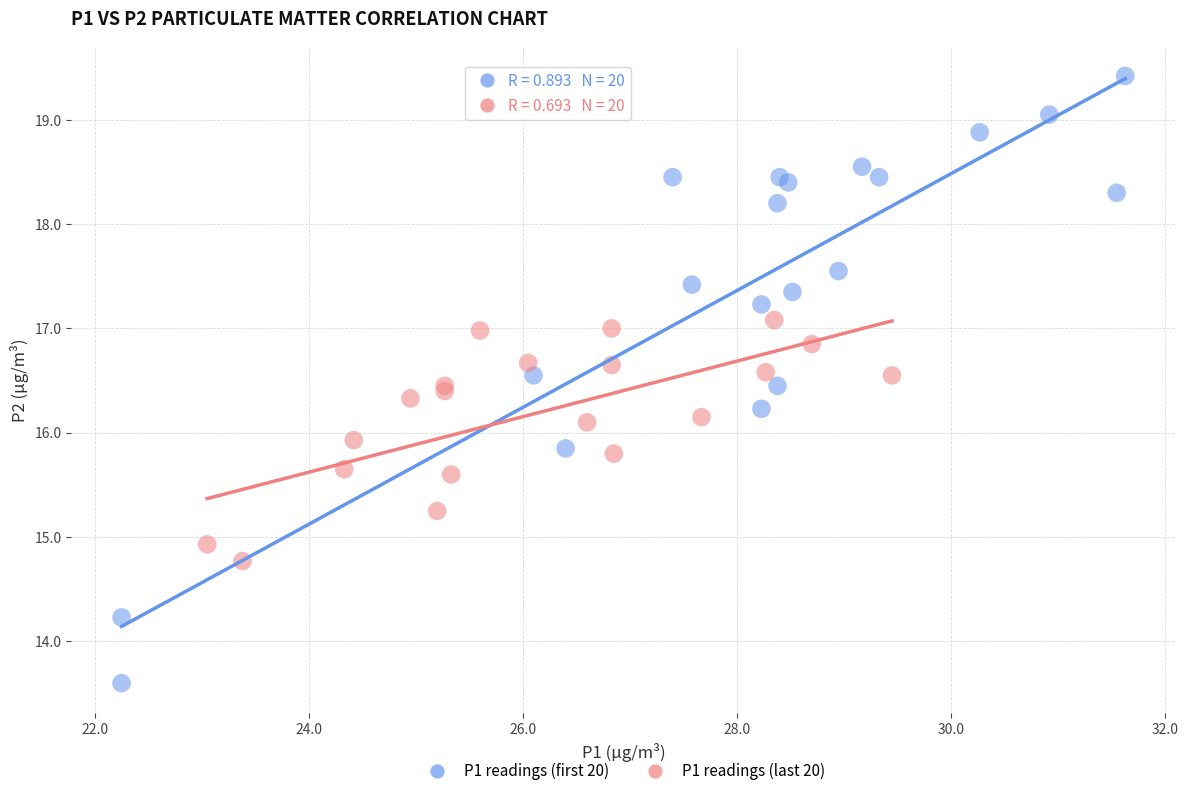

What are all the series names shown in the legend?

P1 readings (first 20), P1 readings (last 20)